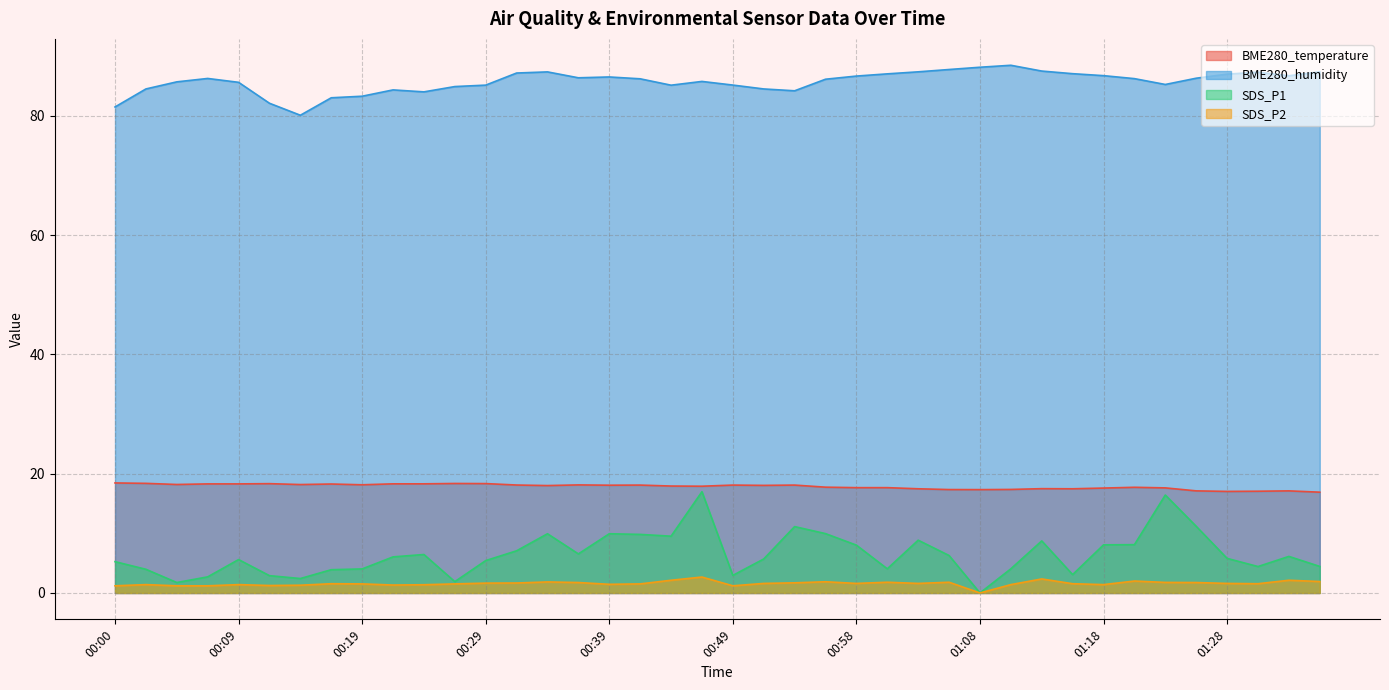

True or false: BME280_humidity and SDS_P2 intersect in this chart.

False